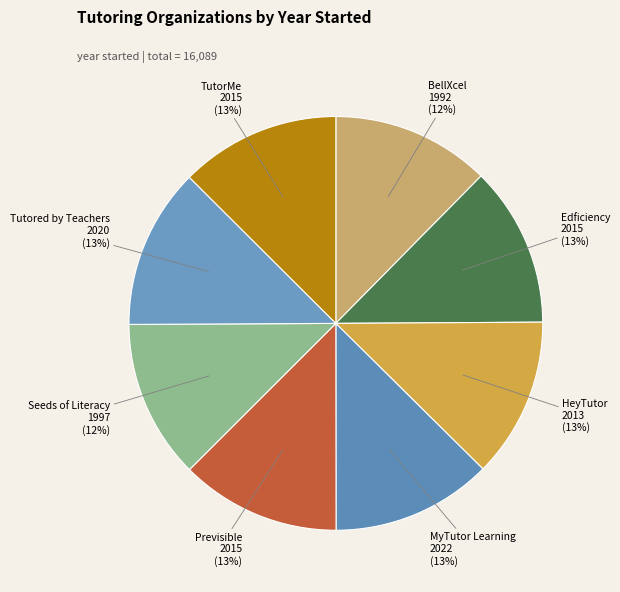

Does any single category account for the majority?

No